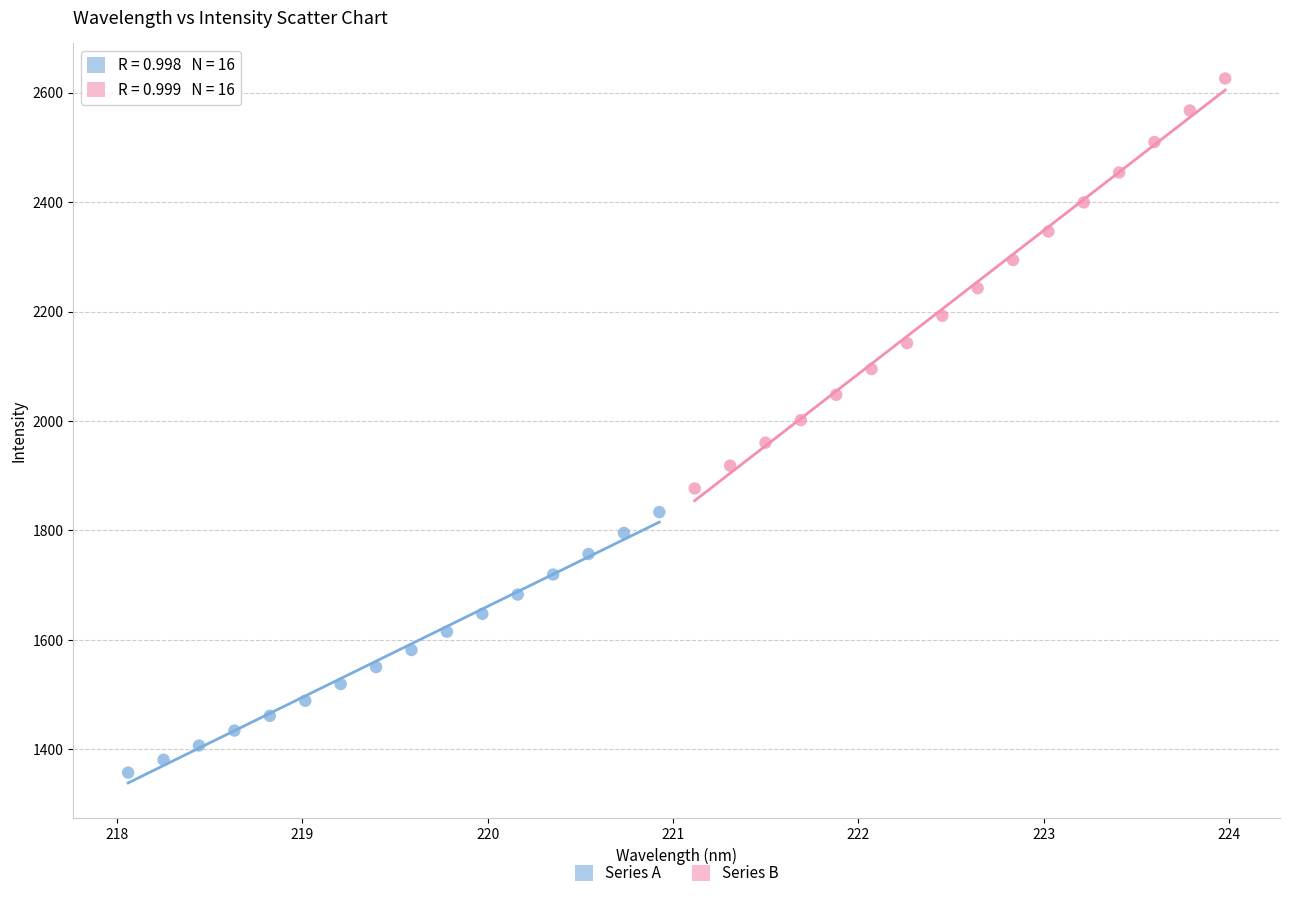

Which series reaches the minimum Y coordinate?

Series A